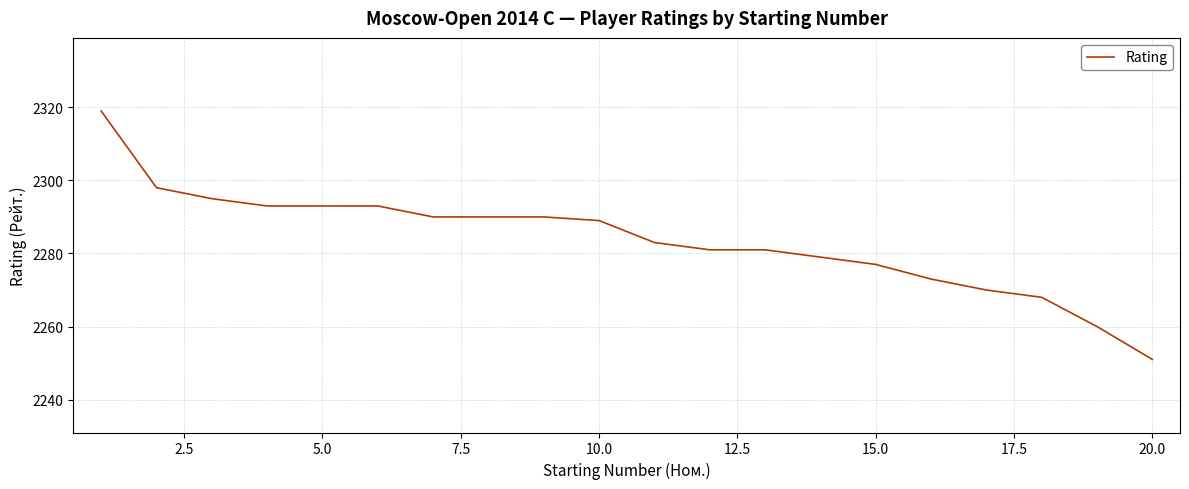

What is the maximum value shown in the chart?

2319